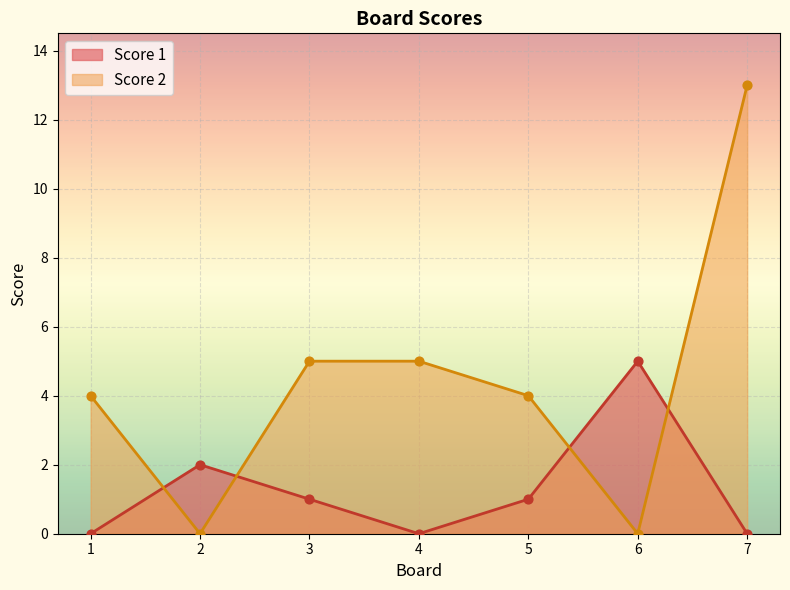

At which category is the sum across all series the highest?

7